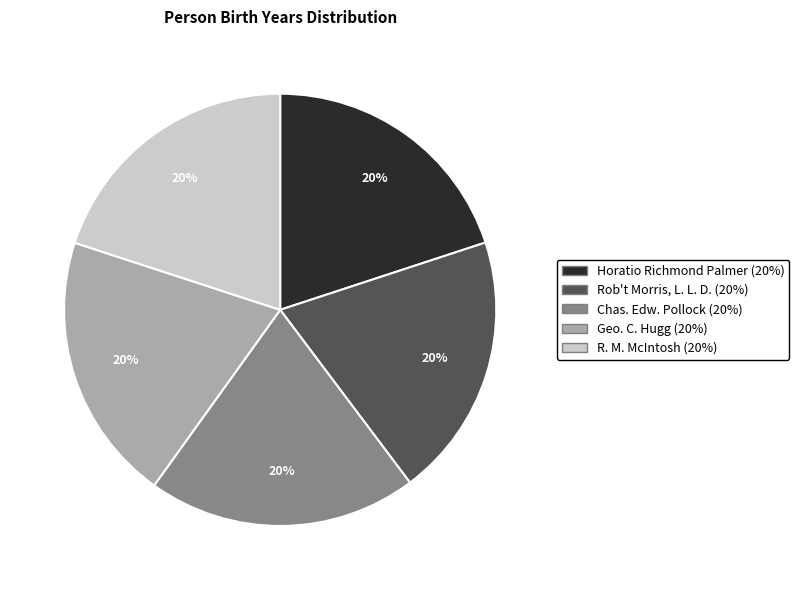

Is it true that Geo. C. Hugg is 30% of the pie?

False